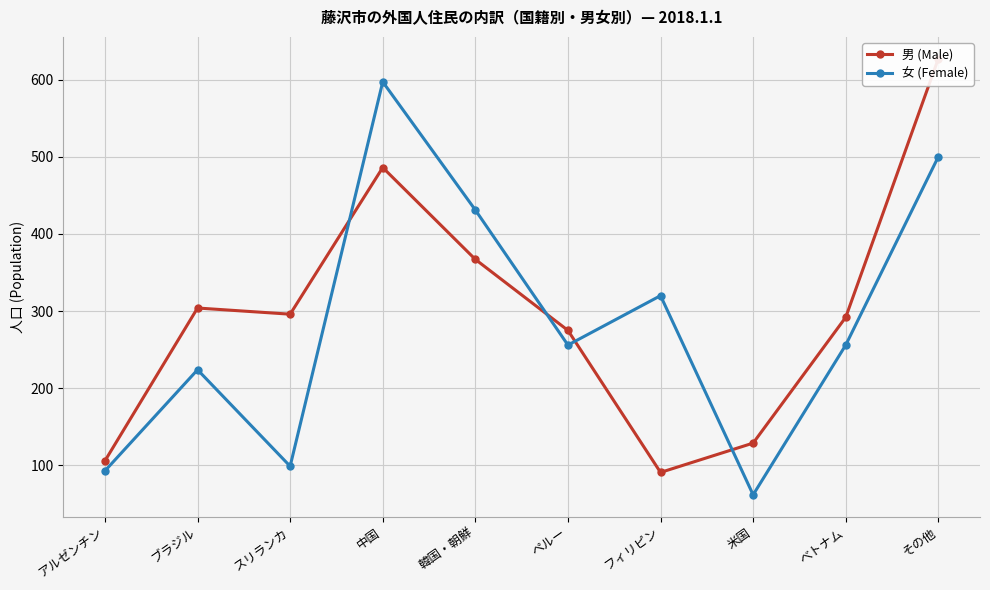

Reading left to right, extract all data points from this chart.

男 (Male): アルゼンチン=106	ブラジル=304	スリランカ=296	中国=486	韓国・朝鮮=367	ペルー=275	フィリピン=91	米国=129	べトナム=292	その他=627
女 (Female): アルゼンチン=93	ブラジル=224	スリランカ=99	中国=597	韓国・朝鮮=431	ペルー=256	フィリピン=320	米国=62	べトナム=256	その他=500